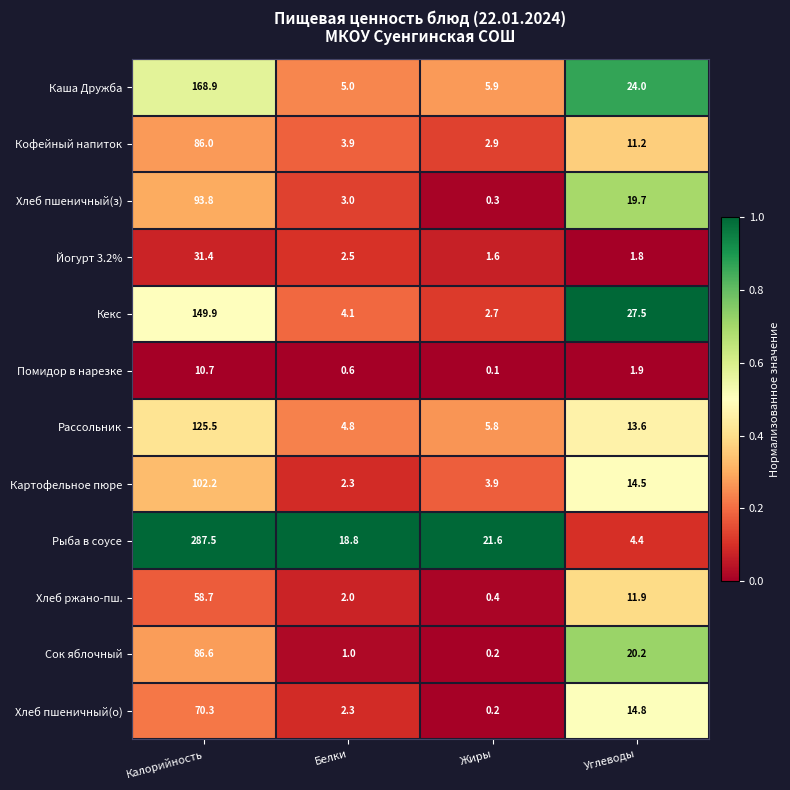

What is the difference between the highest and lowest values at Углеводы?

25.7